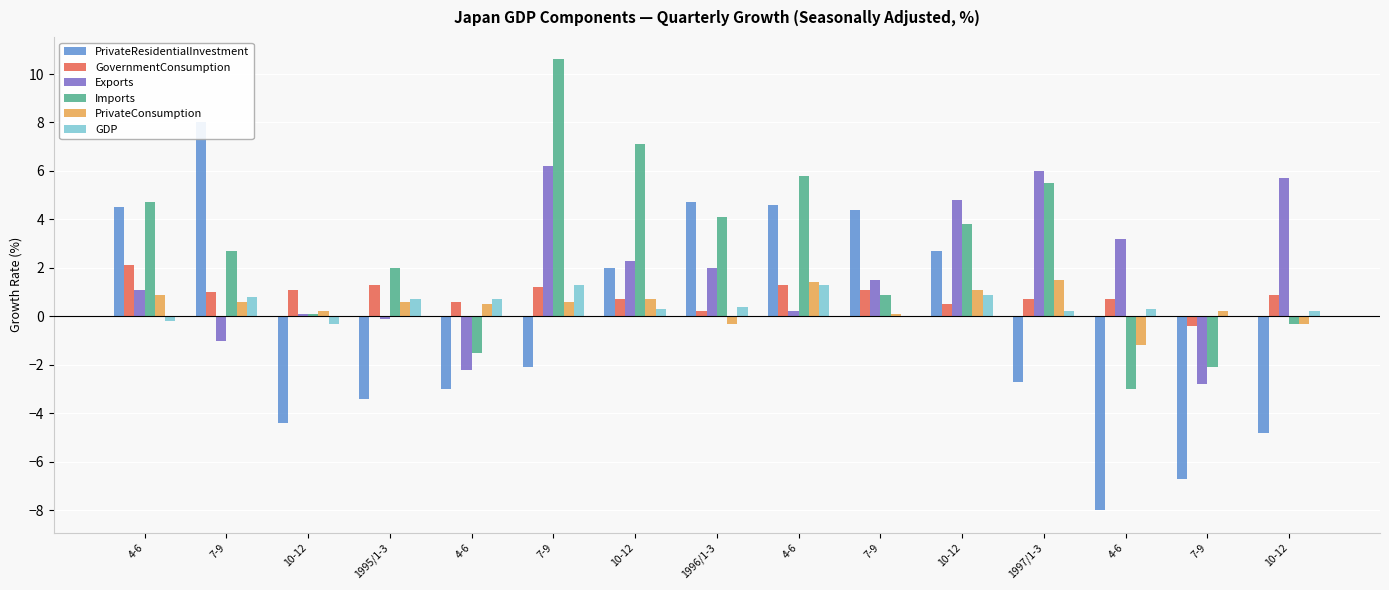

Which series has the widest spread of values?

PrivateResidentialInvestment